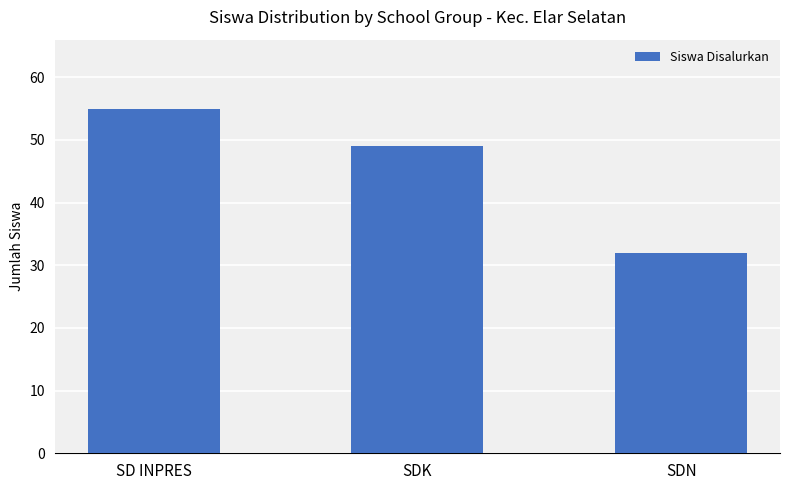

What is the difference between the values at SDN and SD INPRES?

23